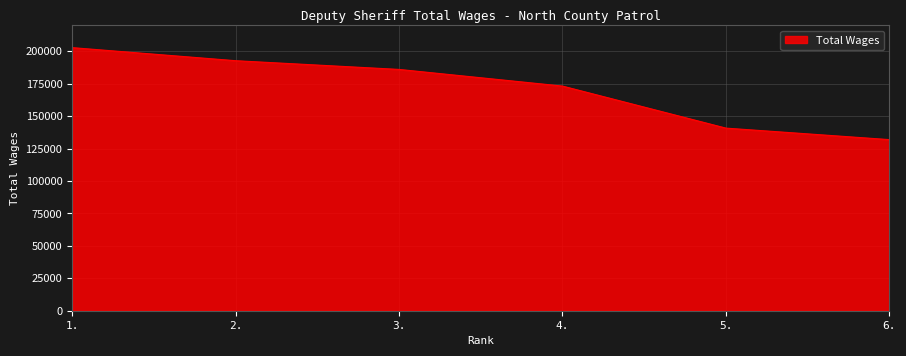

What is the difference between the second highest and second lowest values?

51987